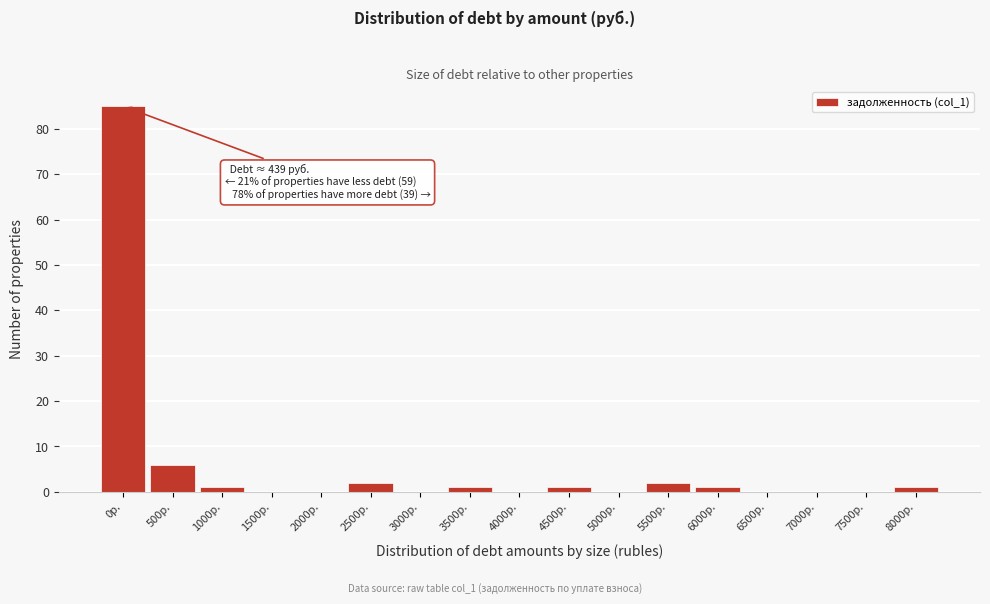

Reading left to right, list all the values displayed in this chart.

0р.=85	500р.=6	1000р.=1	1500р.=0	2000р.=0	2500р.=2	3000р.=0	3500р.=1	4000р.=0	4500р.=1	5000р.=0	5500р.=2	6000р.=1	6500р.=0	7000р.=0	7500р.=0	8000р.=1